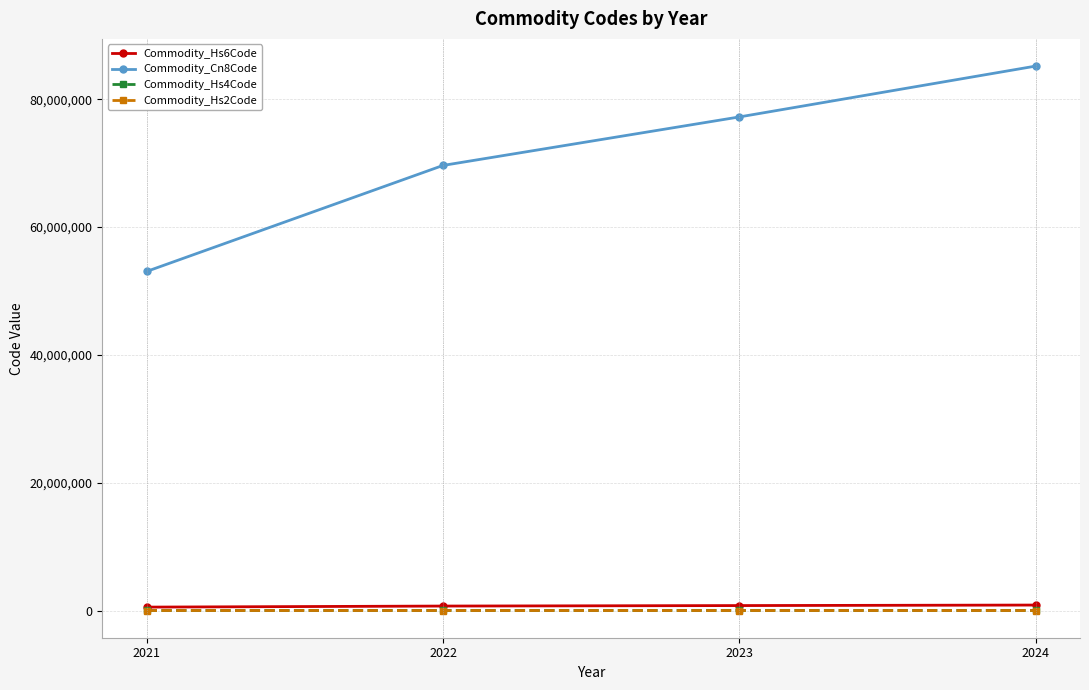

How many lines are shown in the chart?

4